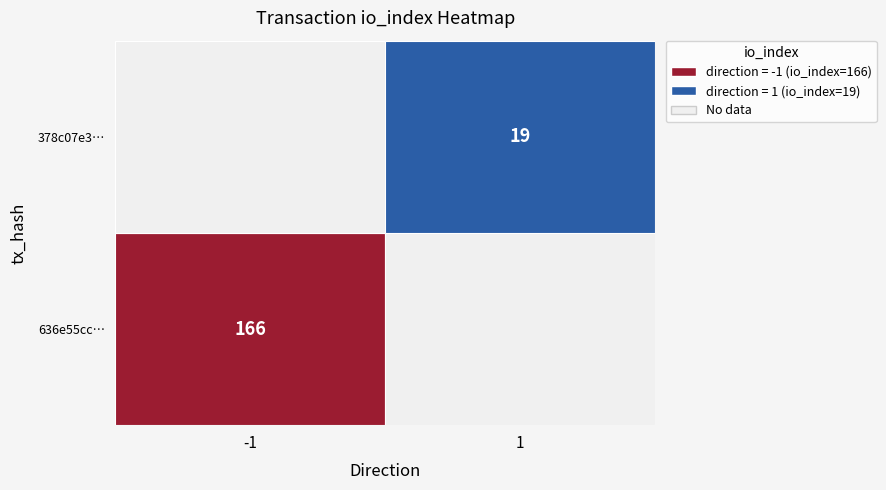

At io_index, list the series in order from smallest to largest.

378c07e33bfe0b6f729fd49c7646e38f83d1630, 636e55cc69c82e8179fc1e456c8fb5fa07df538